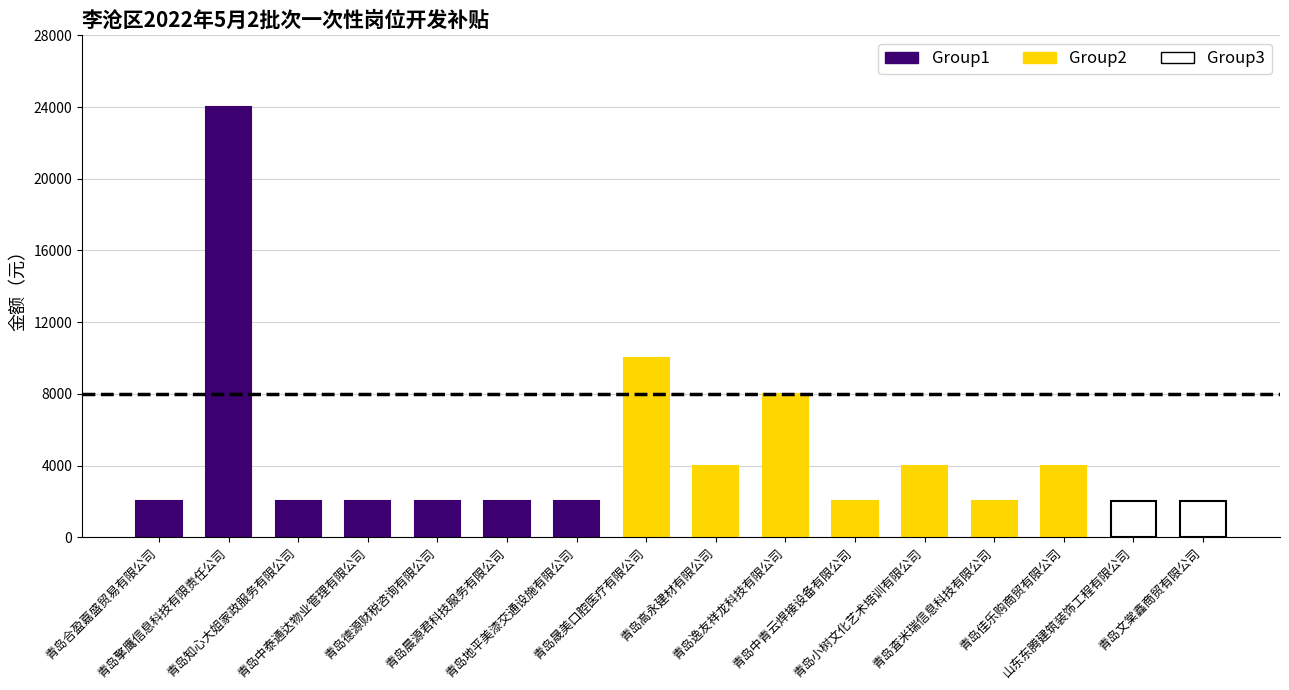

True or false: the data shows 2988 at 青岛地平美漆交通设施有限公司.

False